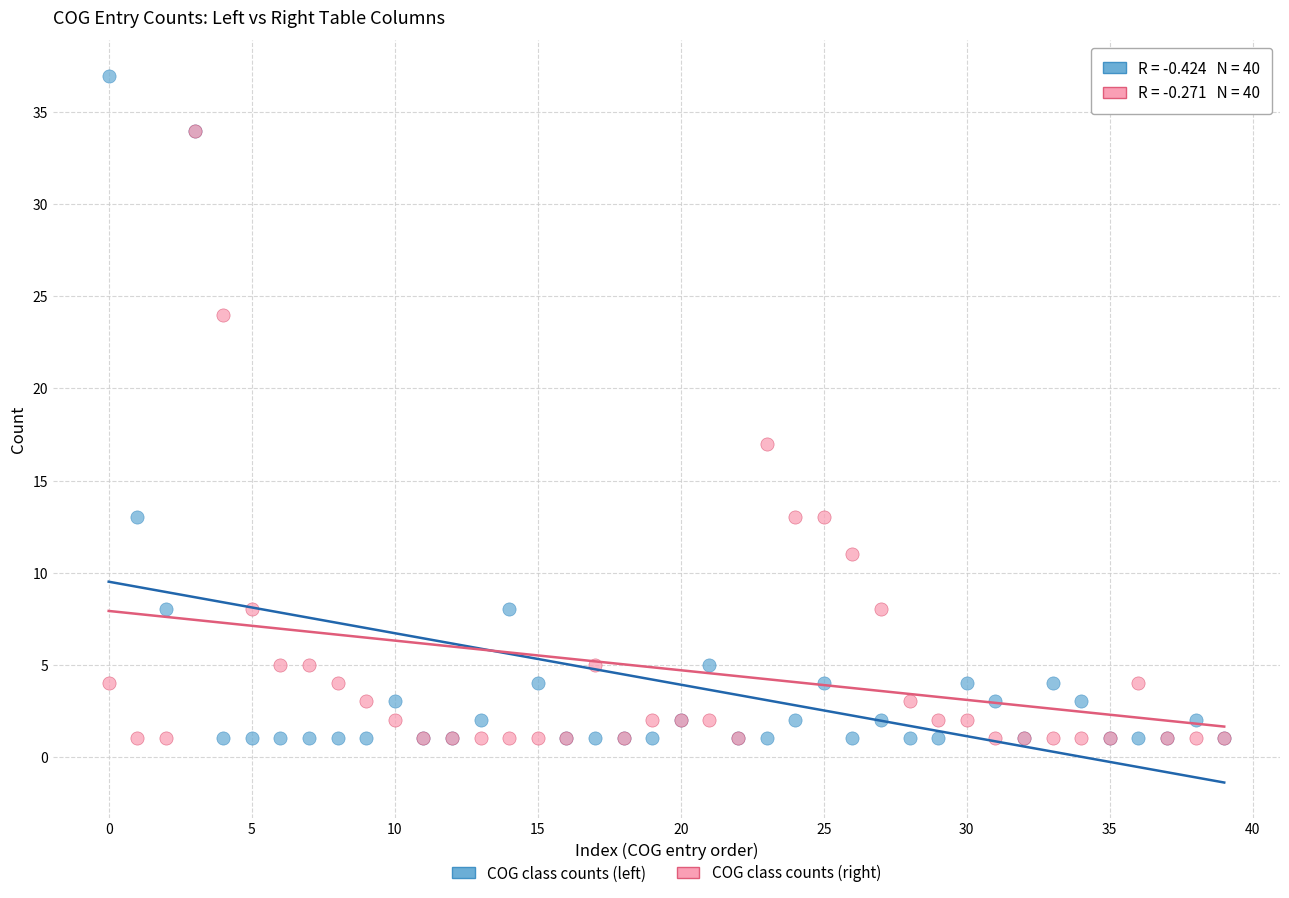

Which series contains the highest Y value?

COG class counts (left)